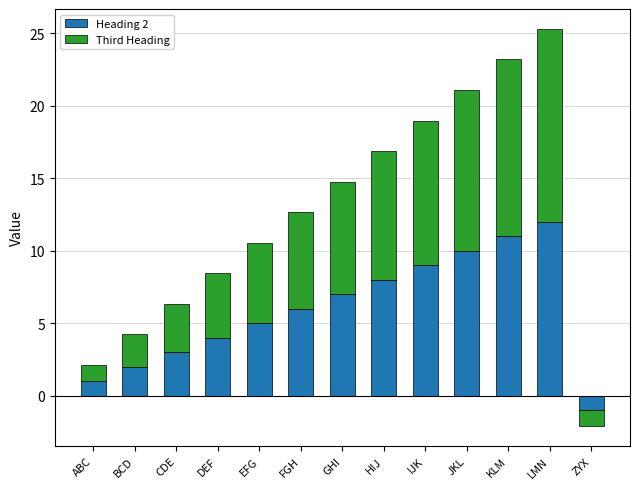

List the labels in order of Third Heading value, smallest first.

ZYX, ABC, BCD, CDE, DEF, EFG, FGH, GHI, HIJ, IJK, JKL, KLM, LMN